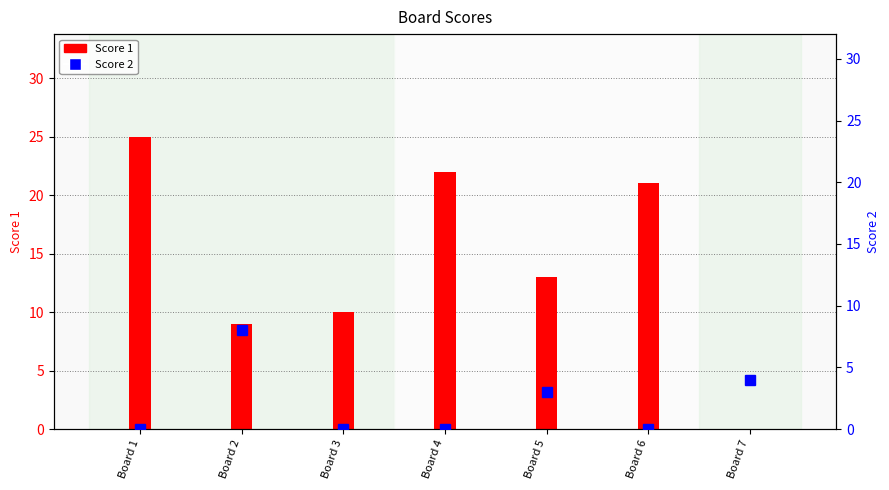

What is the sum of the Score 1 values at Board 5 and Board 4?

35